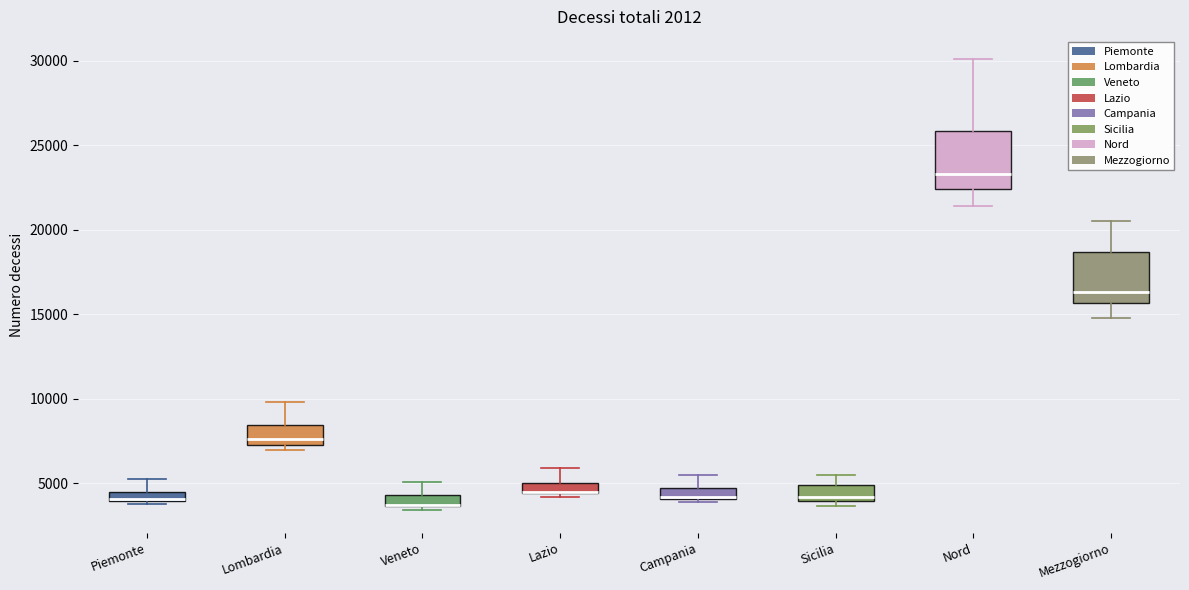

Where is the lower edge of the box for Veneto on the y-axis? The values are not printed on the chart, so give them approximately, as read against the axis.

3500